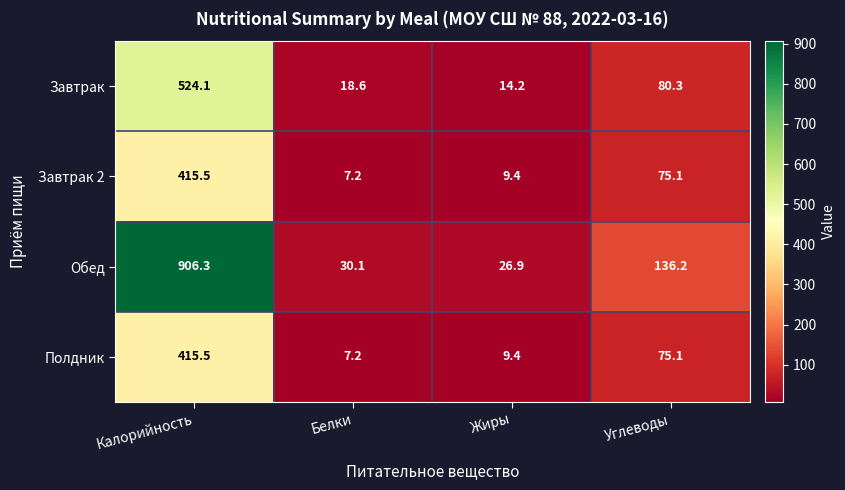

Rank the categories by Завтрак value from lowest to highest.

Жиры, Белки, Углеводы, Калорийность